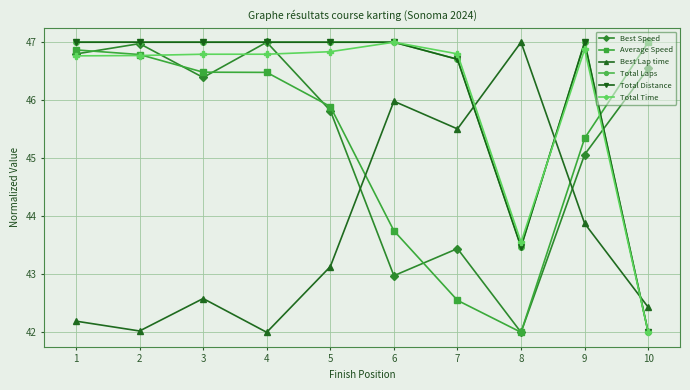

Is this an area chart (filled region under the line)?

No